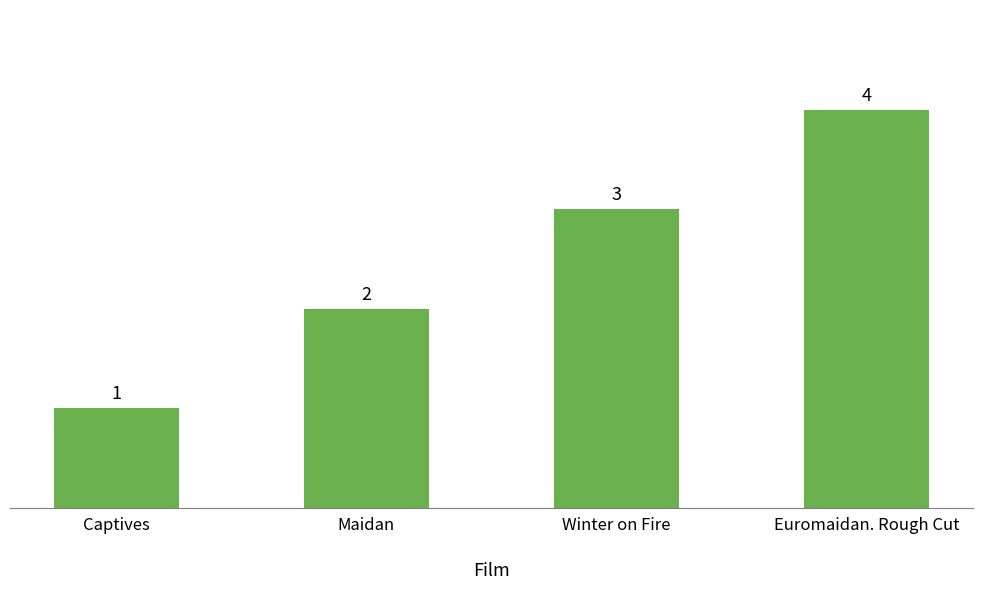

Reading left to right, extract all data points from this chart.

1	2	3	4